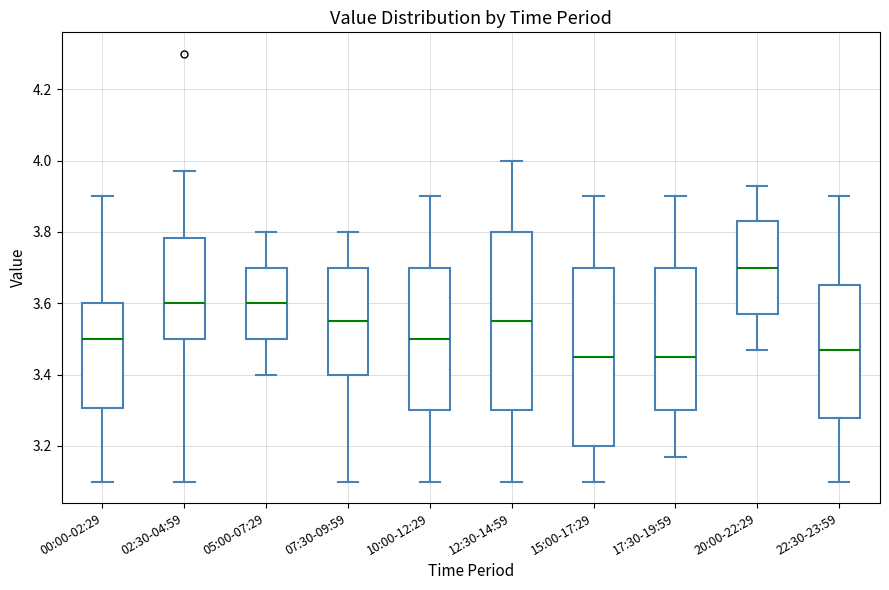

Where is the lower edge of the box for 05:00-07:29 on the y-axis? The values are not printed on the chart, so give them approximately, as read against the axis.

3.50